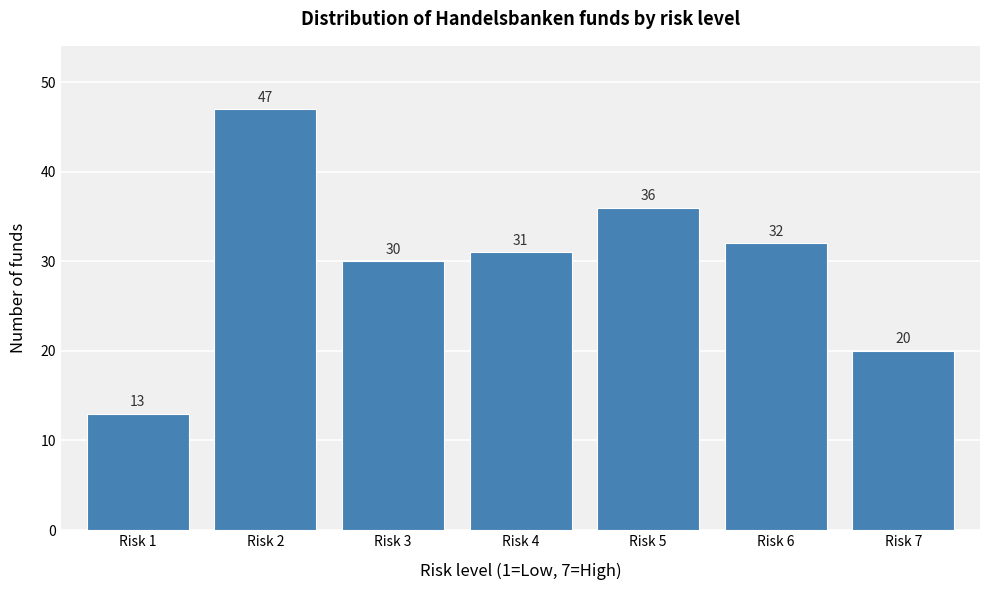

Reading right to left, list all the values displayed in this chart.

20	32	36	31	30	47	13